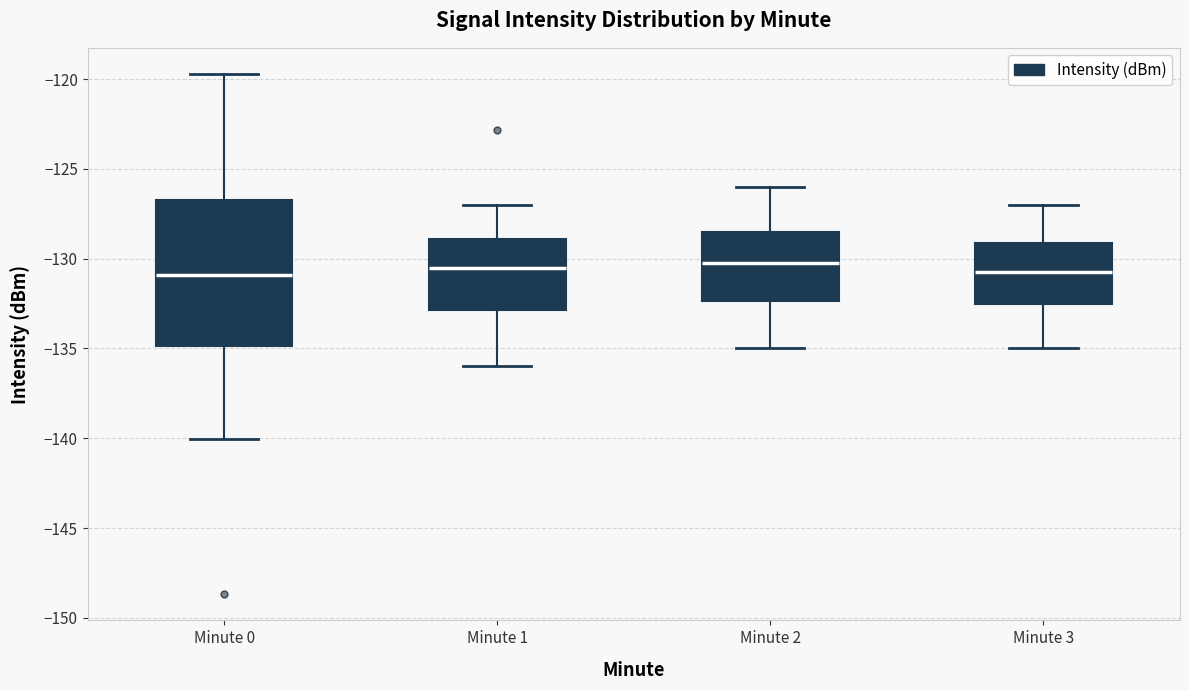

Reading left to right, transcribe this box plot: for each box, give where its median line is, the range the box spans, and where its two whiskers end, as read against the y-axis. The values are not printed on the chart, so give them approximately, as read against the axis.

Minute 0: median -131.0, box -135.0 to -127.0, whiskers -140.0 to -119.5
Minute 1: median -130.5, box -133.0 to -129.0, whiskers -136.0 to -127.0
Minute 2: median -130.0, box -132.5 to -128.5, whiskers -135.0 to -126.0
Minute 3: median -130.5, box -132.5 to -129.0, whiskers -135.0 to -127.0